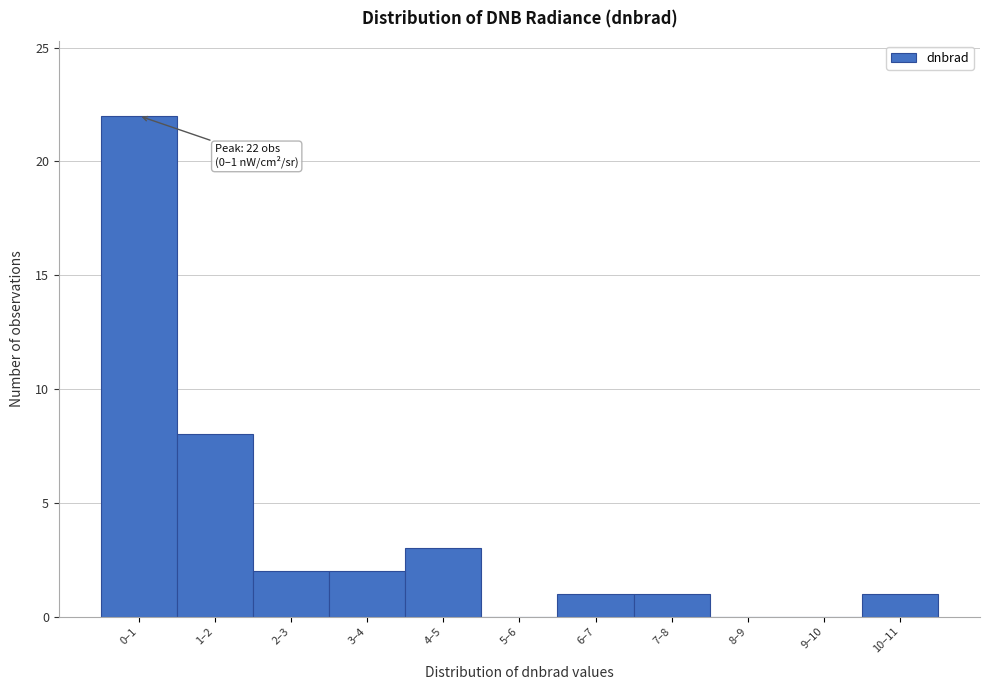

Reading left to right, extract all data points from this chart.

0–1=22	1–2=8	2–3=2	3–4=2	4–5=3	5–6=0	6–7=1	7–8=1	8–9=0	9–10=0	10–11=1